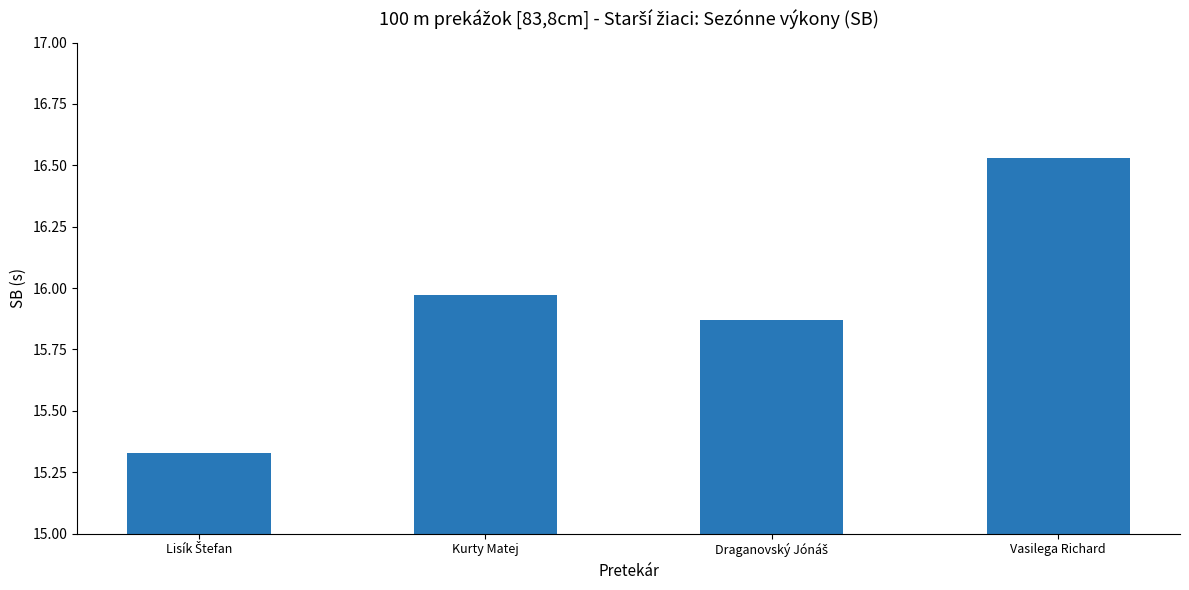

What is the change in value from Kurty Matej to Vasilega Richard?

+0.6